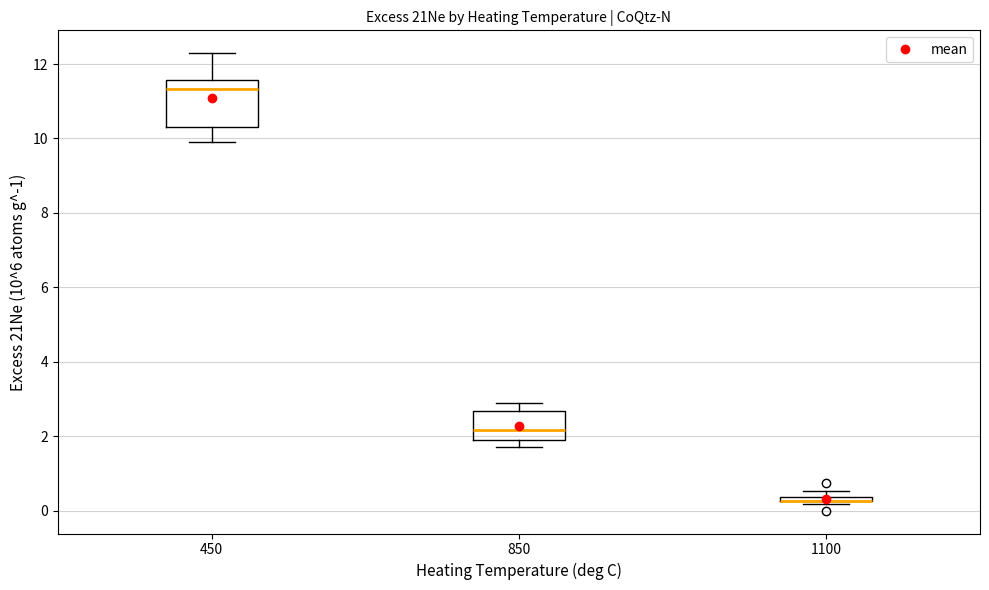

Comparing the boxes themselves (not the whiskers), which one is the tallest?

450